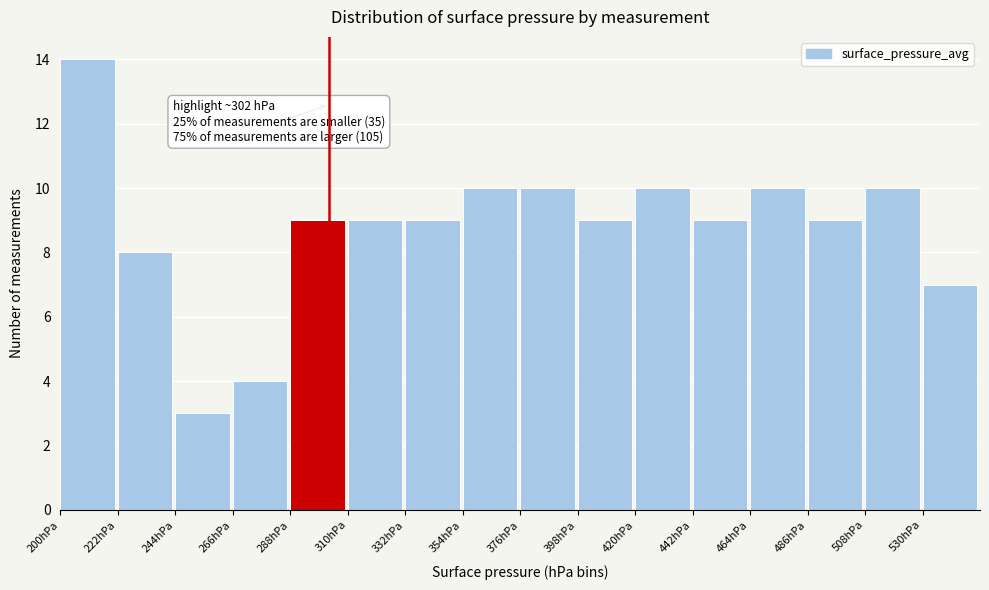

Which range on the x-axis has the tallest bar?

200 to 222